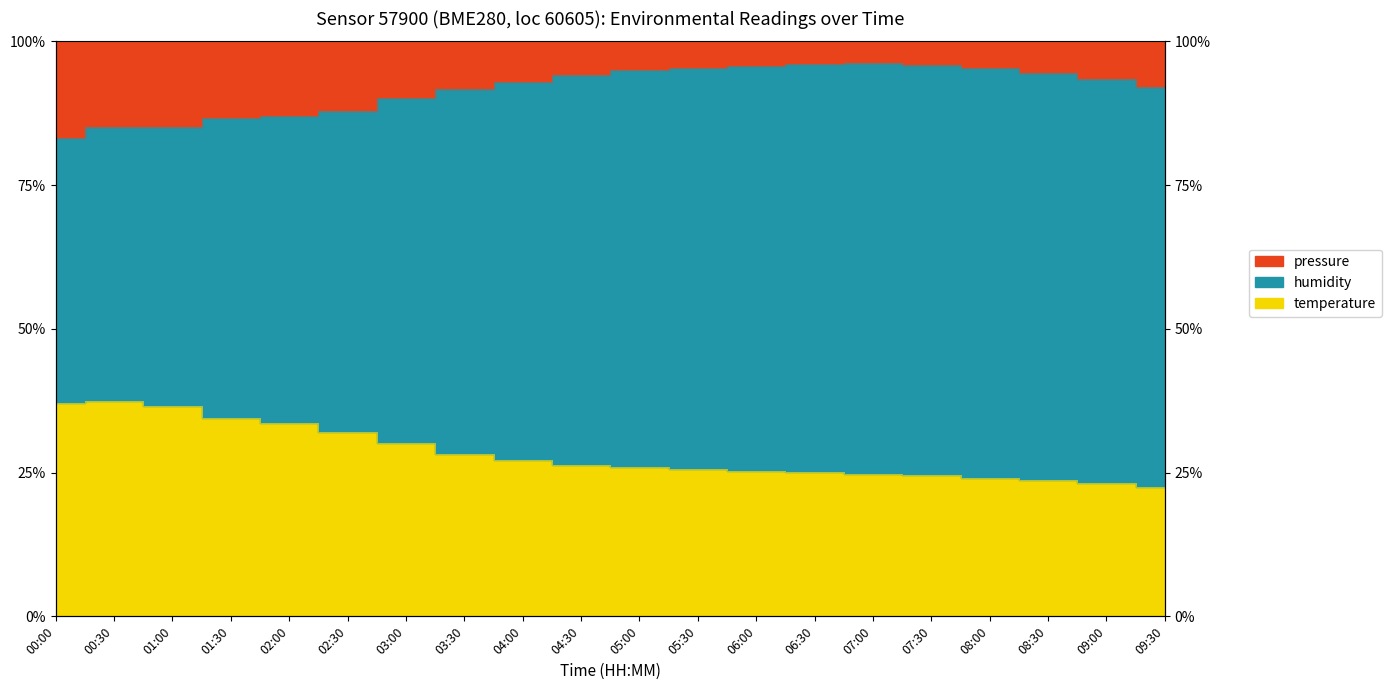

True or false: temperature and pressure intersect in this chart.

False